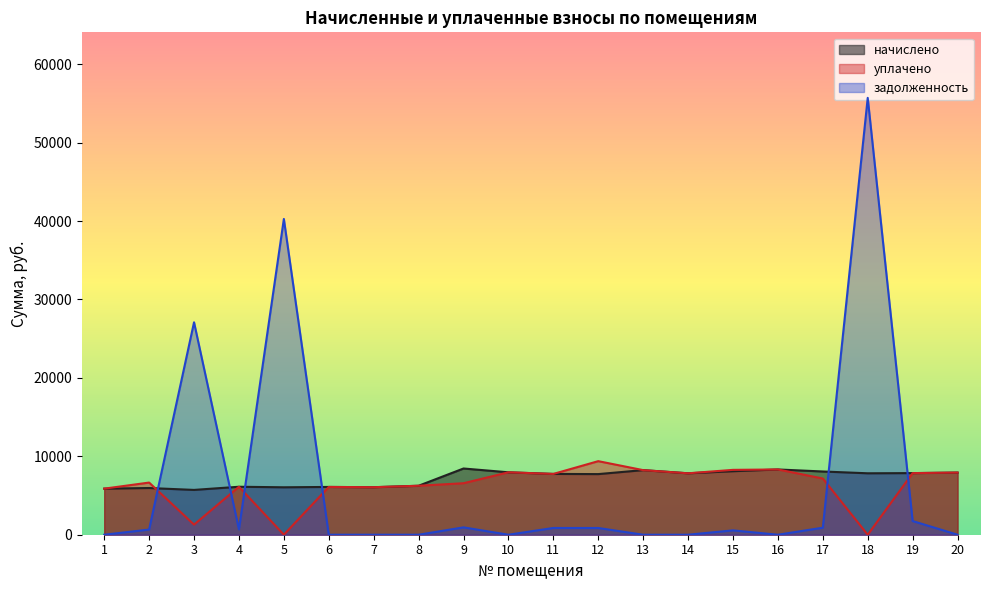

Which has a higher value, 6 or 9?

9